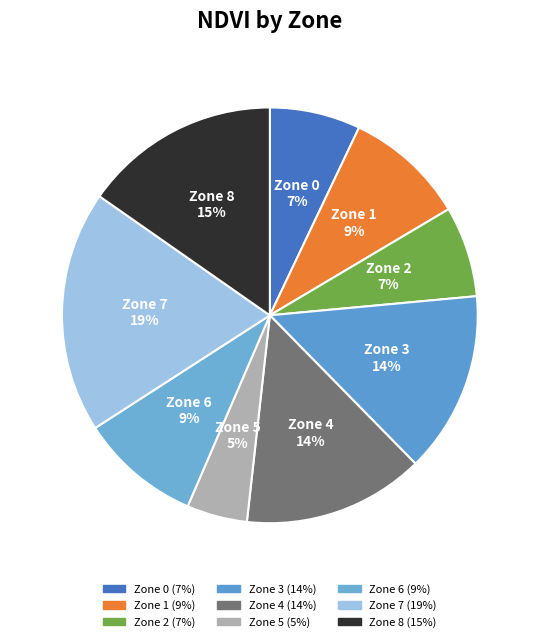

Is it true that Zone 6 is 1% of the pie?

False